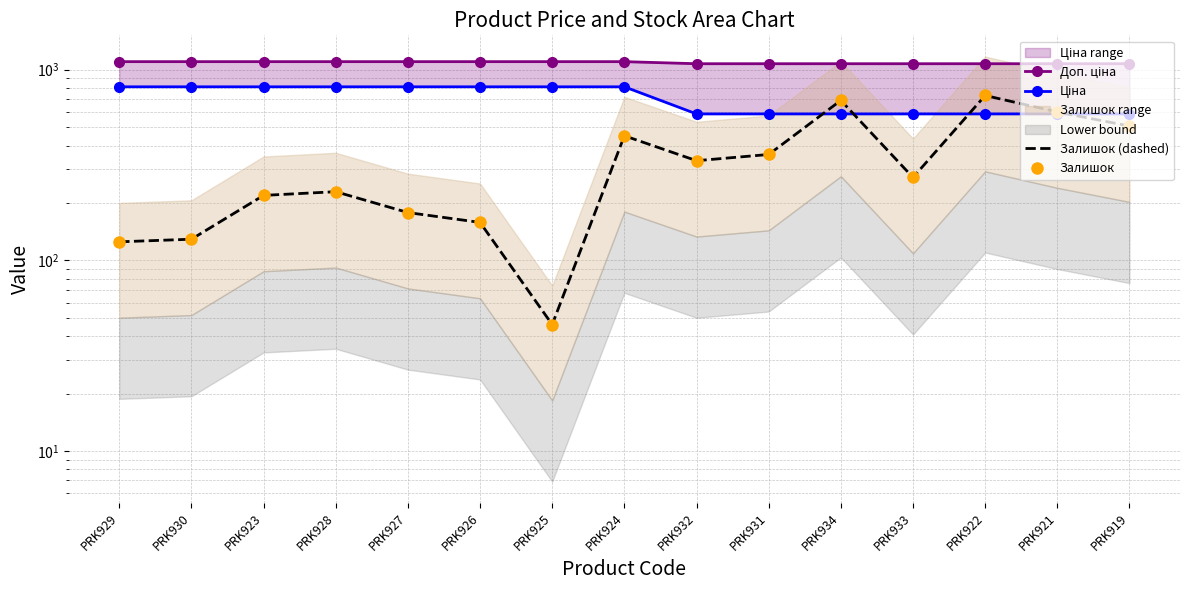

Reading right to left, what are all the values shown in this chart?

Доп. ціна: PRK919=1074.5	PRK921=1074.5	PRK922=1074.5	PRK933=1074.5	PRK934=1074.5	PRK931=1074.5	PRK932=1074.5	PRK924=1101.8	PRK925=1101.8	PRK926=1101.8	PRK927=1101.8	PRK928=1101.8	PRK923=1101.8	PRK930=1101.8	PRK929=1101.8
Ціна: PRK919=586.0	PRK921=586.0	PRK922=586.0	PRK933=586.0	PRK934=586.0	PRK931=586.0	PRK932=586.0	PRK924=813.0	PRK925=813.0	PRK926=813.0	PRK927=813.0	PRK928=813.0	PRK923=813.0	PRK930=813.0	PRK929=813.0
Залишок (dashed): PRK919=506.0	PRK921=600.0	PRK922=732.0	PRK933=272.0	PRK934=690.0	PRK931=359.0	PRK932=333.0	PRK924=450.0	PRK925=46.0	PRK926=158.0	PRK927=178.0	PRK928=229.0	PRK923=219.0	PRK930=129.0	PRK929=125.0
Залишок: PRK919=506.0	PRK921=600.0	PRK922=732.0	PRK933=272.0	PRK934=690.0	PRK931=359.0	PRK932=333.0	PRK924=450.0	PRK925=46.0	PRK926=158.0	PRK927=178.0	PRK928=229.0	PRK923=219.0	PRK930=129.0	PRK929=125.0